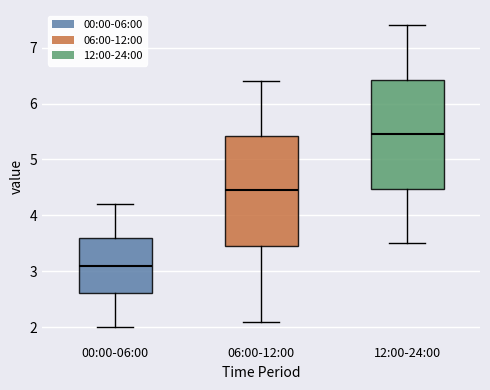

Reading left to right, transcribe this box plot: for each box, give where its median line is, the range the box spans, and where its two whiskers end, as read against the y-axis. The values are not printed on the chart, so give them approximately, as read against the axis.

00:00-06:00: median 3.1, box 2.6 to 3.6, whiskers 2.0 to 4.2
06:00-12:00: median 4.5, box 3.5 to 5.4, whiskers 2.1 to 6.4
12:00-24:00: median 5.5, box 4.5 to 6.4, whiskers 3.5 to 7.4